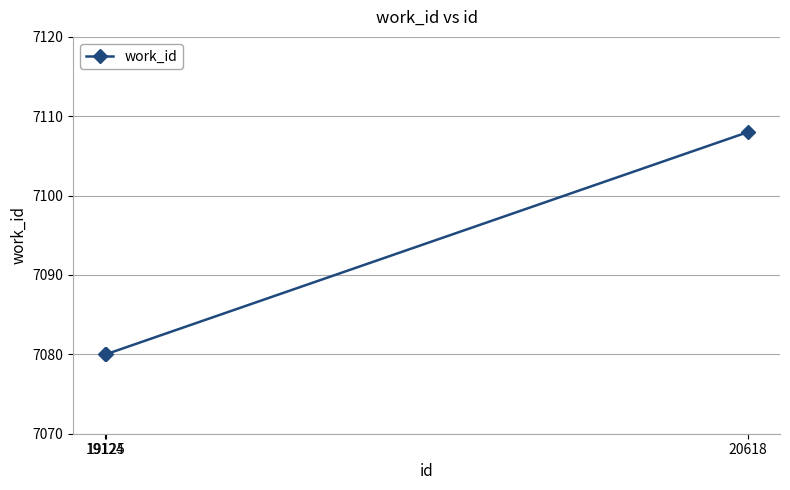

What is the value of the 2nd point from the left?

7080